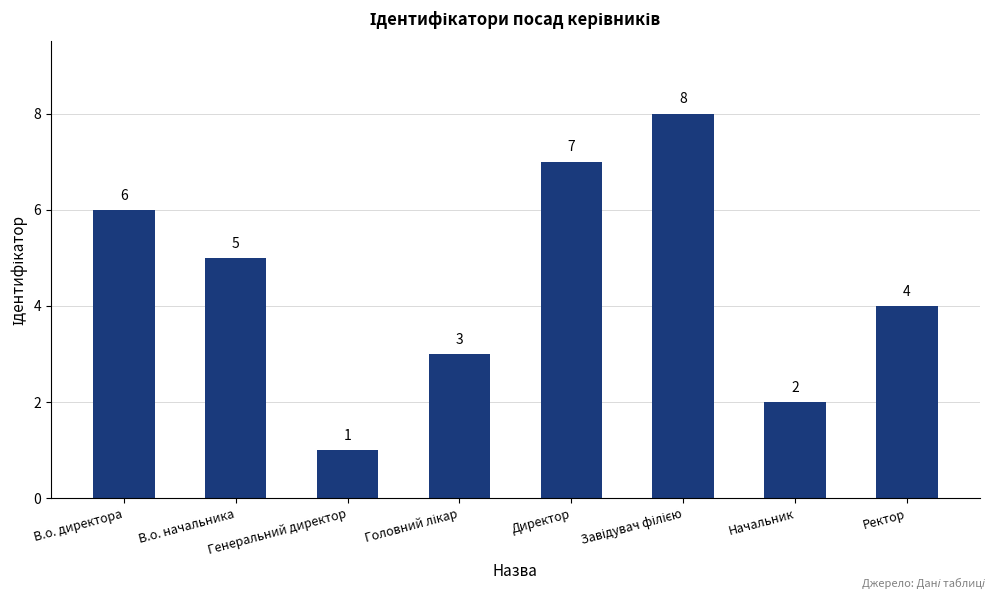

Where is the data nearest to the value 4?

Ректор